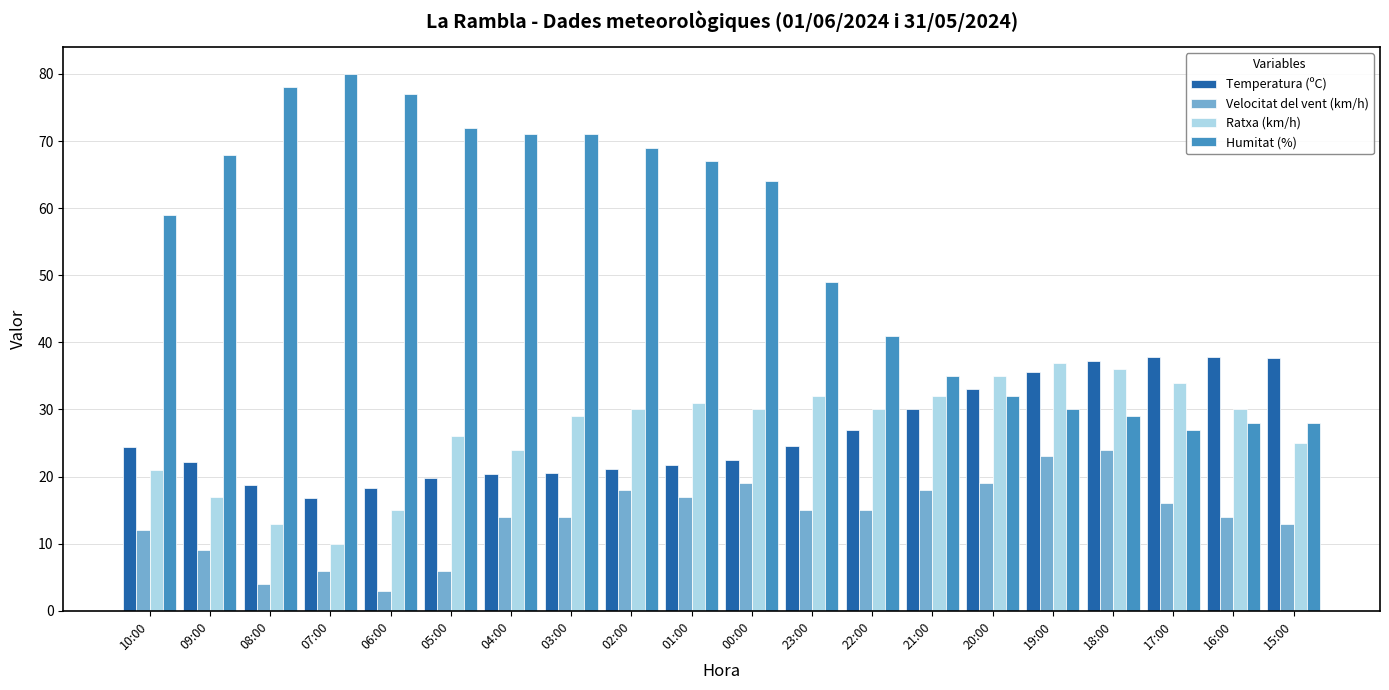

What is the sum of all Temperatura (ºC) values?

527.2